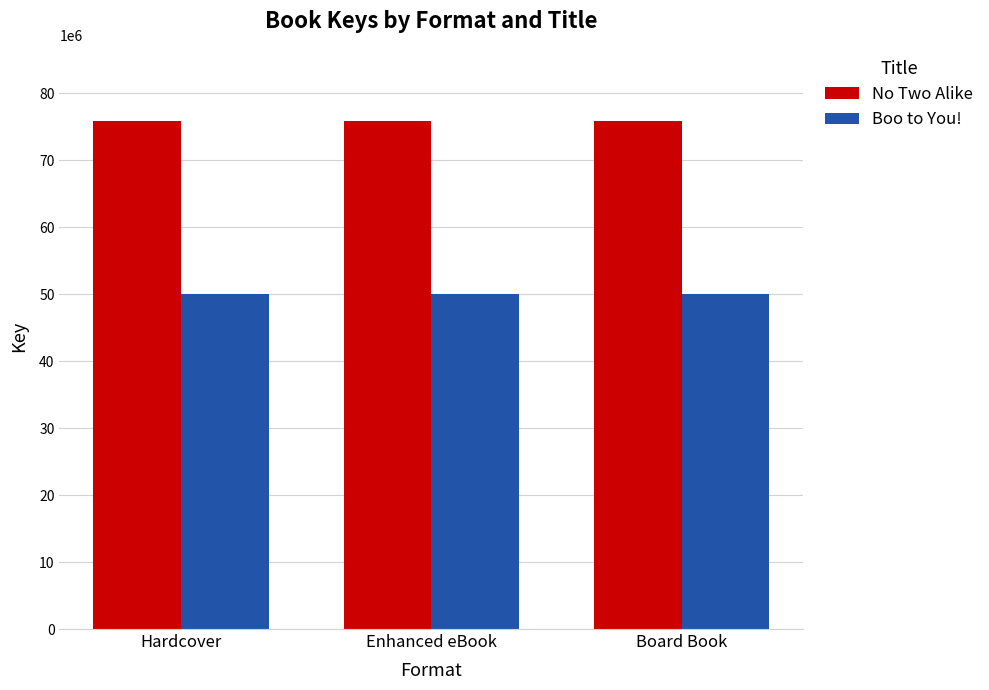

Reading left to right, extract all data points from this chart.

No Two Alike: 75898495	75898495	75898495
Boo to You!: 49980028	49980028	49980028